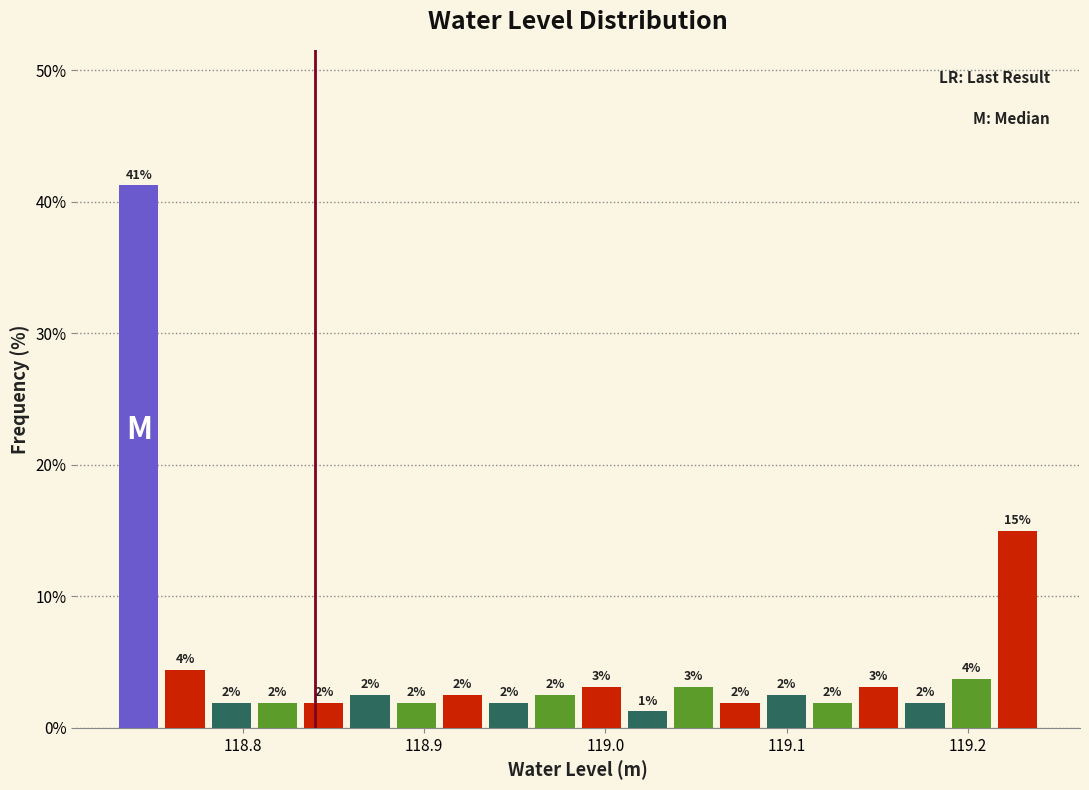

Read against the x-axis, roughly where is the centre of the tallest bar?

118.74